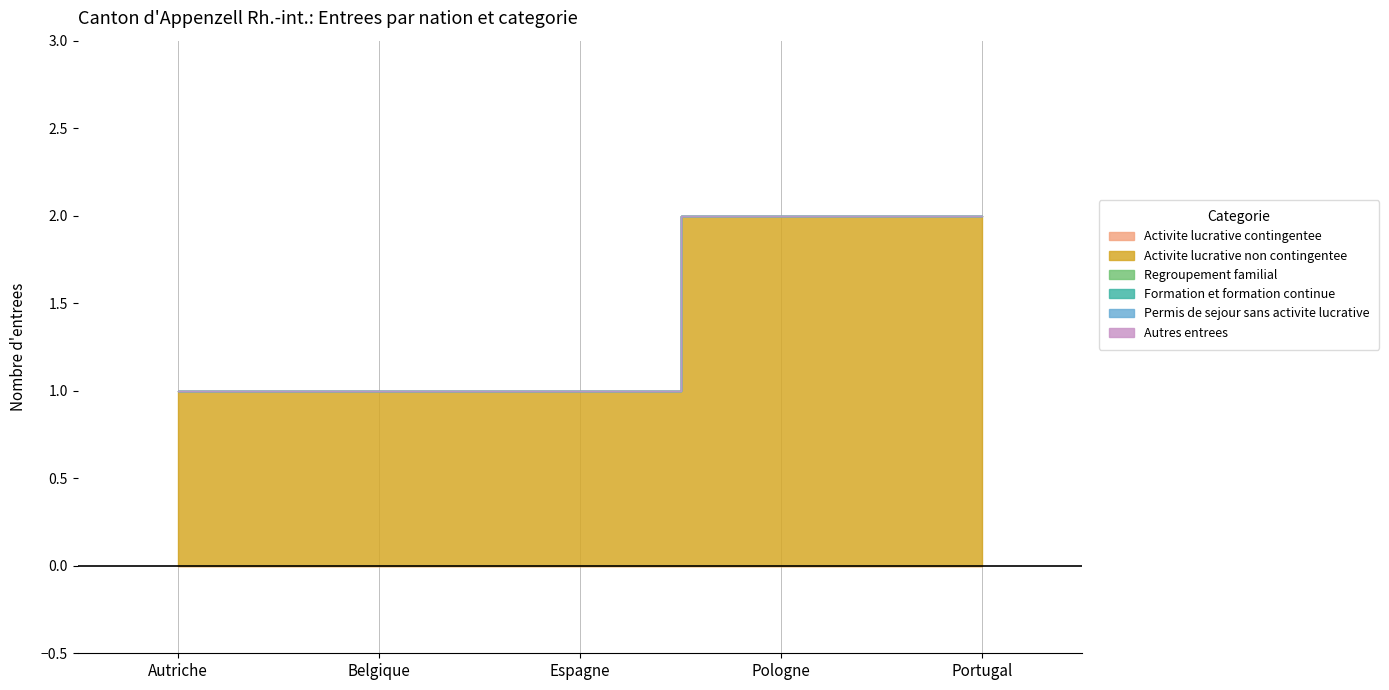

What are all the series names shown in the legend?

Activite lucrative contingentee, Activite lucrative non contingentee, Regroupement familial, Formation et formation continue, Permis de sejour sans activite lucrative, Autres entrees